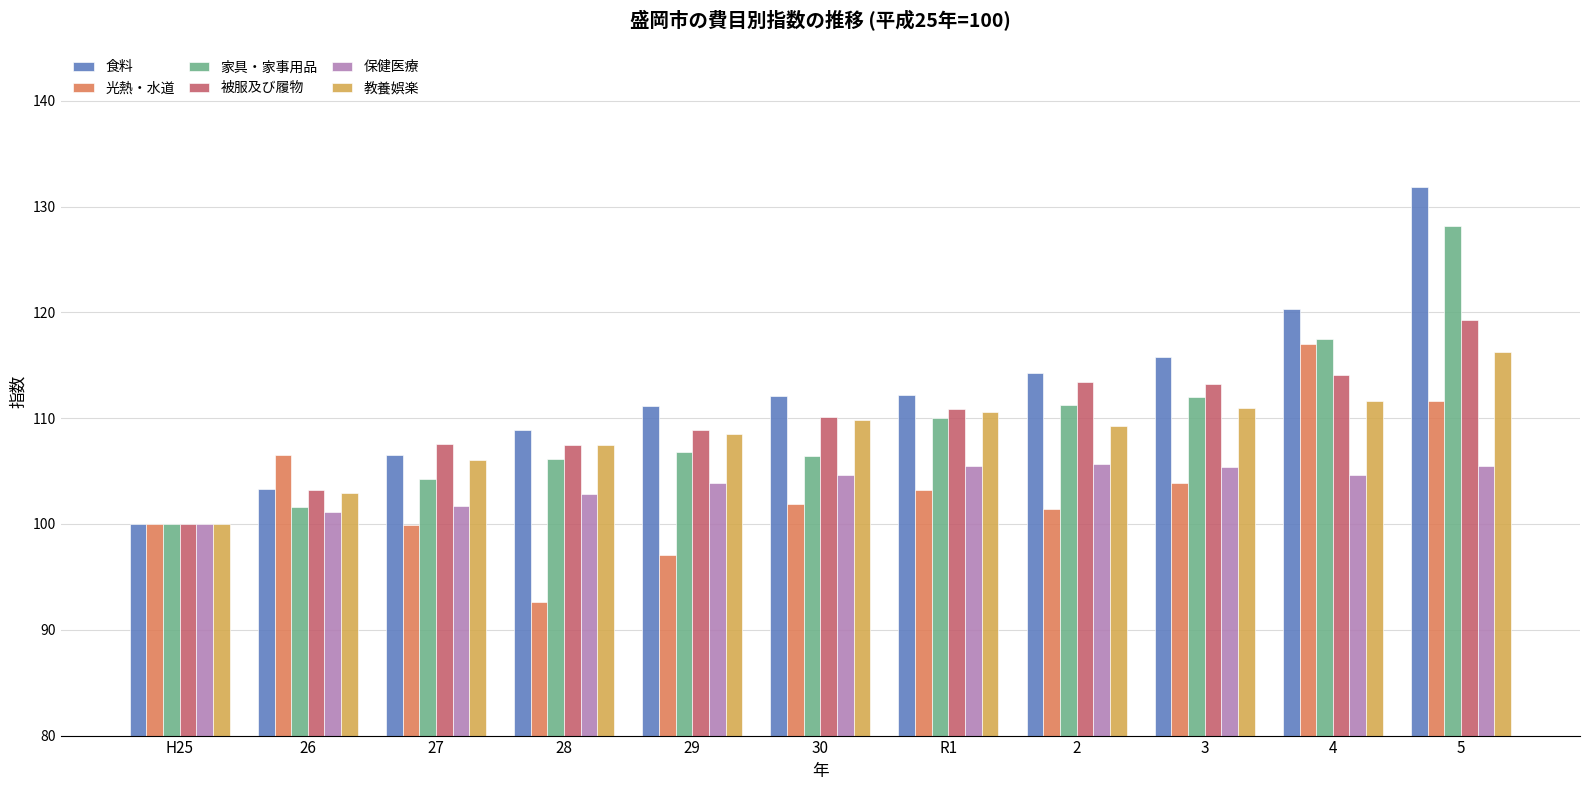

The value of 家具・家事用品 at 29 is 167.5. True or false?

False